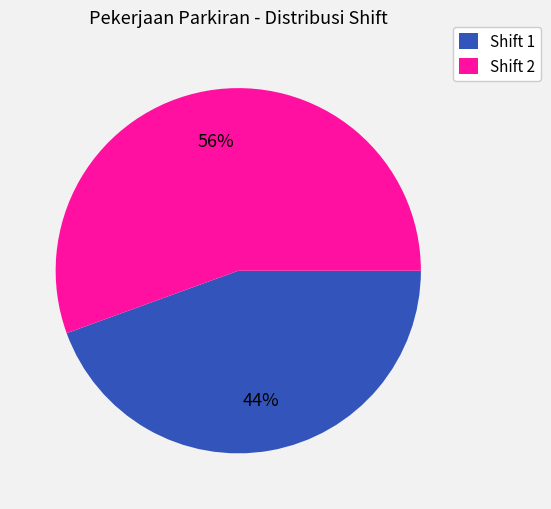

Which slice is the largest?

Shift 2